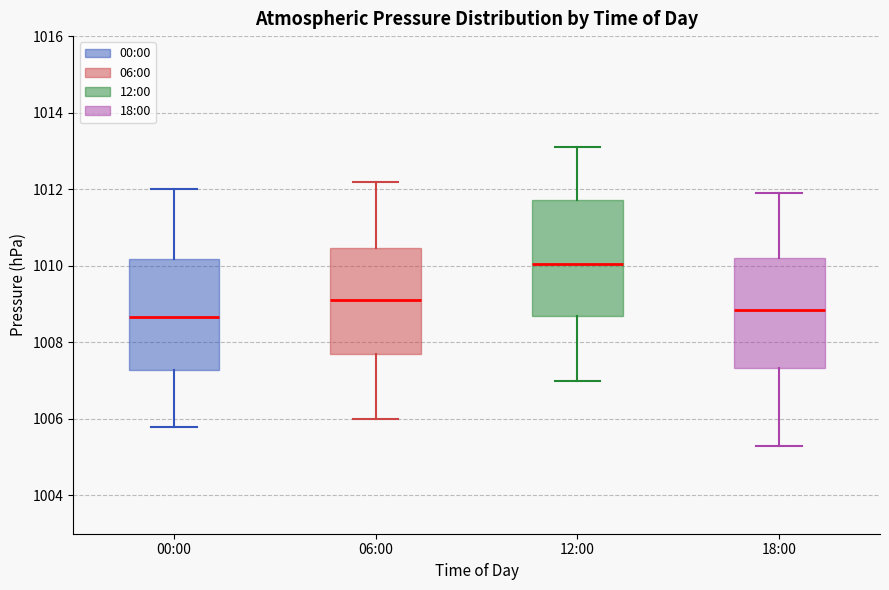

Reading left to right, read every box against the y-axis: the position of its median line, the range the box covers, and the ends of its whiskers. The values are not printed on the chart, so give them approximately, as read against the axis.

00:00: median 1008.6, box 1007.2 to 1010.2, whiskers 1005.8 to 1012.0
06:00: median 1009.2, box 1007.8 to 1010.4, whiskers 1006.0 to 1012.2
12:00: median 1010.0, box 1008.6 to 1011.8, whiskers 1007.0 to 1013.2
18:00: median 1008.8, box 1007.4 to 1010.2, whiskers 1005.4 to 1012.0